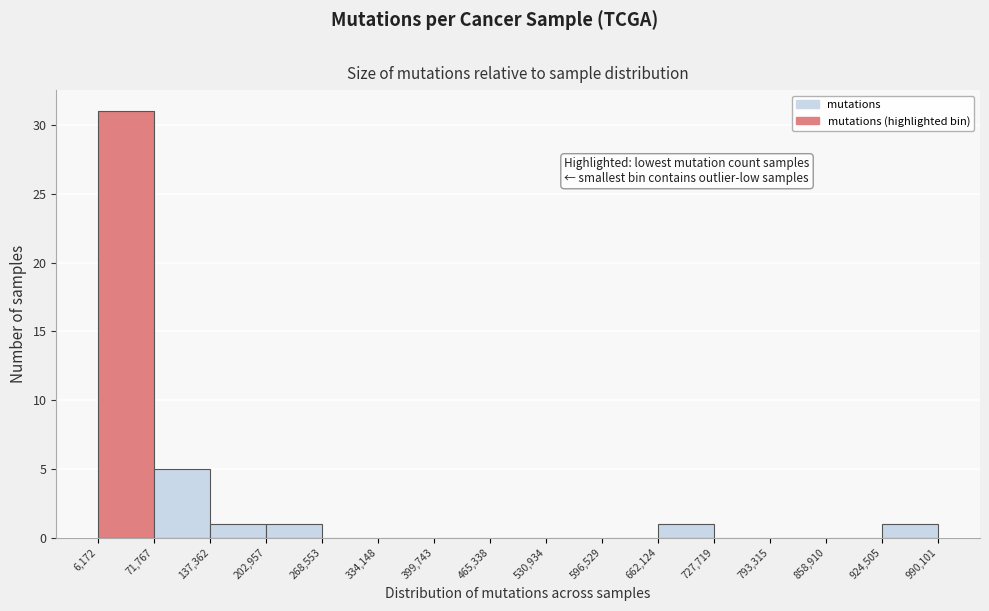

Reading left to right, list every bar in this chart as the range it spans on the x-axis followed by its height. The values are not printed on the chart, so give them approximately, as read against the axis.

6,172 to 71,767: 31
71,767 to 137,362: 5
137,362 to 202,957: 1
202,957 to 268,553: 1
268,553 to 334,148: 0
334,148 to 399,743: 0
399,743 to 465,338: 0
465,338 to 530,934: 0
530,934 to 596,529: 0
596,529 to 662,124: 0
662,124 to 727,719: 1
727,719 to 793,315: 0
793,315 to 858,910: 0
858,910 to 924,505: 0
924,505 to 990,101: 1